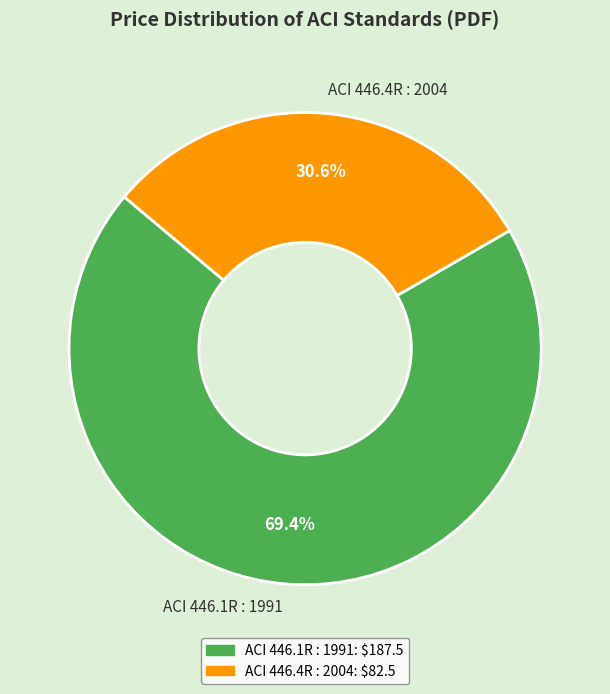

Which category has the smallest portion of the pie?

ACI 446.4R : 2004